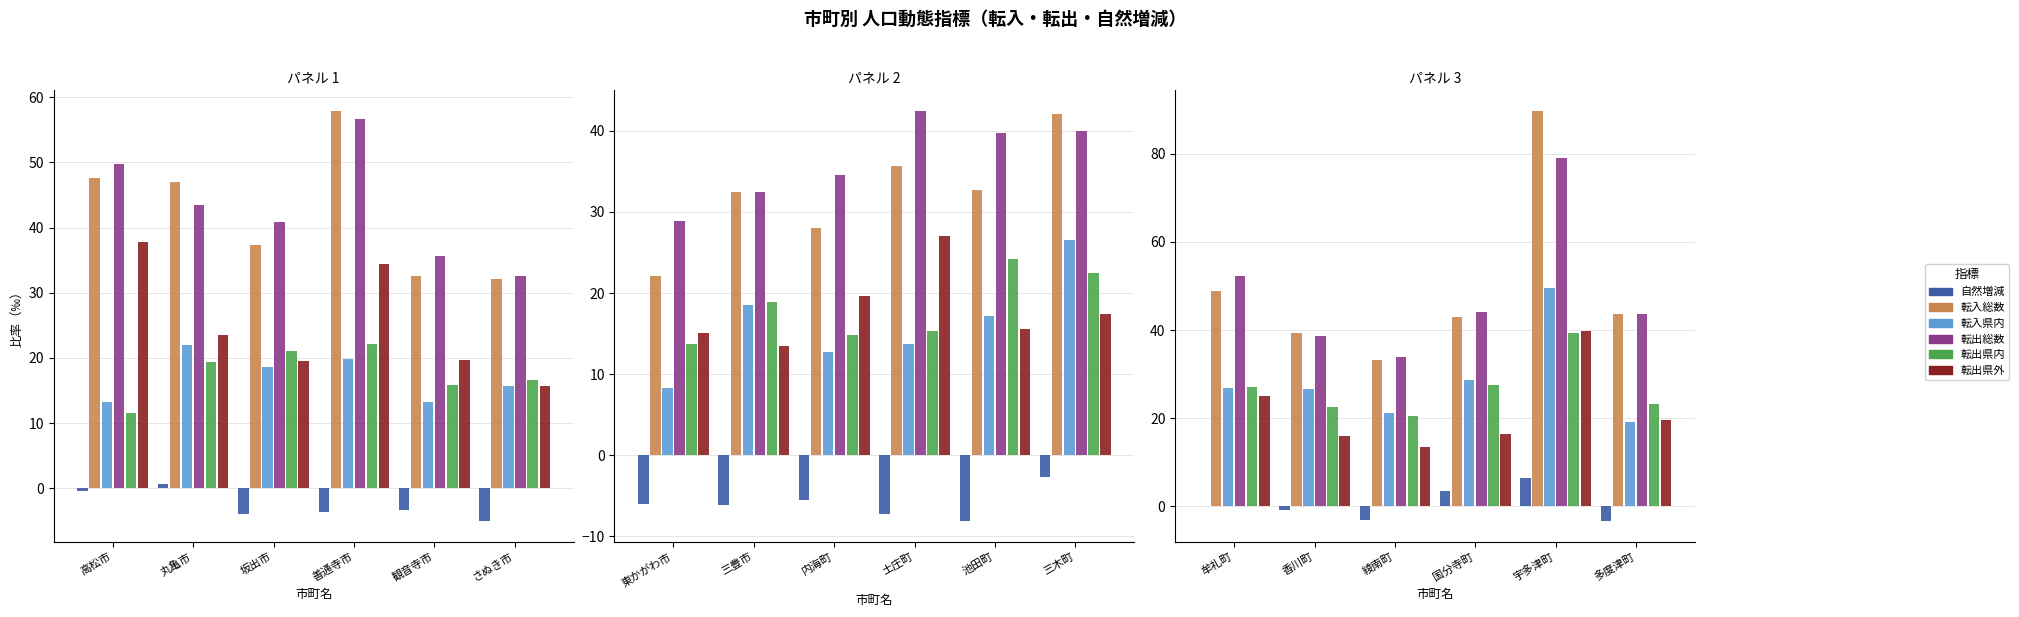

Is it true that 転出県外 equals 4.5 at 国分寺町?

False